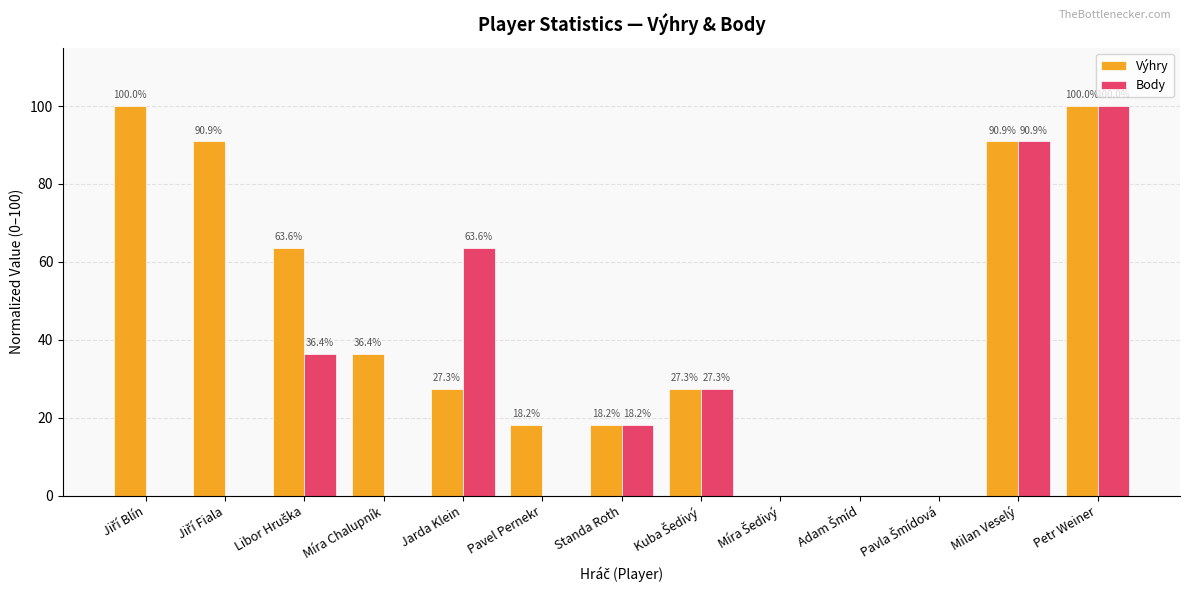

Is the value of Body at Jarda Klein greater than the value of Výhry at Míra Chalupník?

Yes